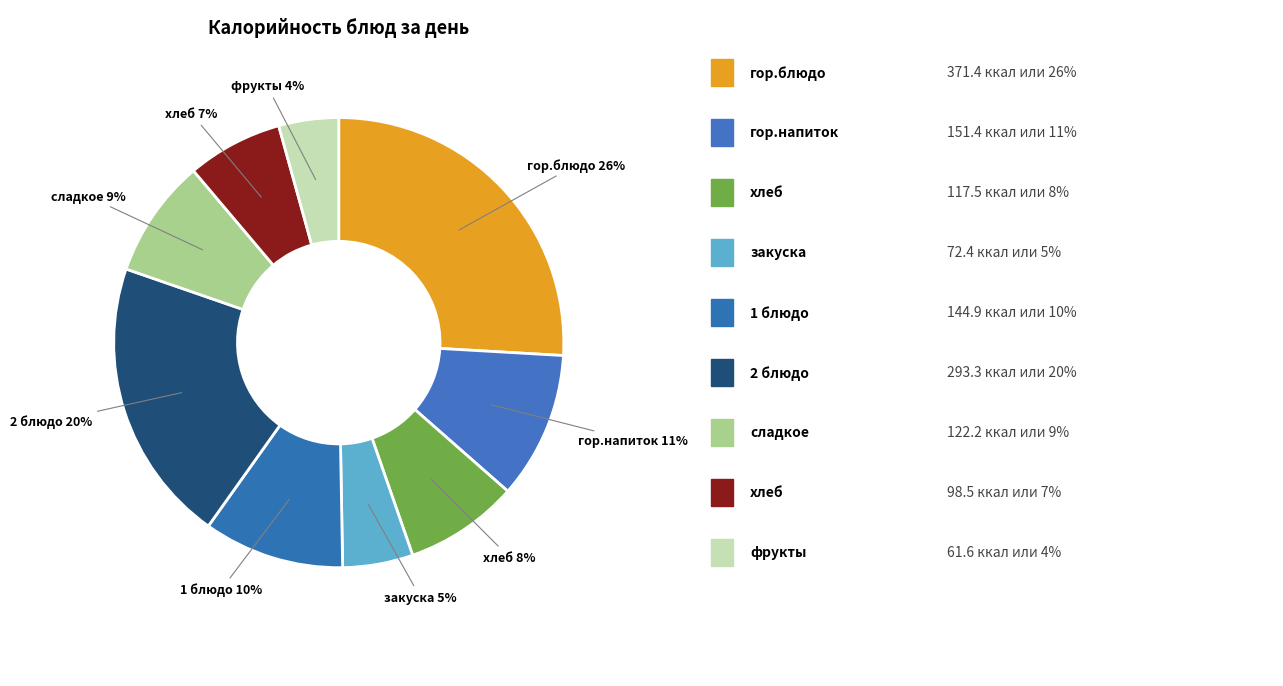

How many segments does this pie chart have?

9